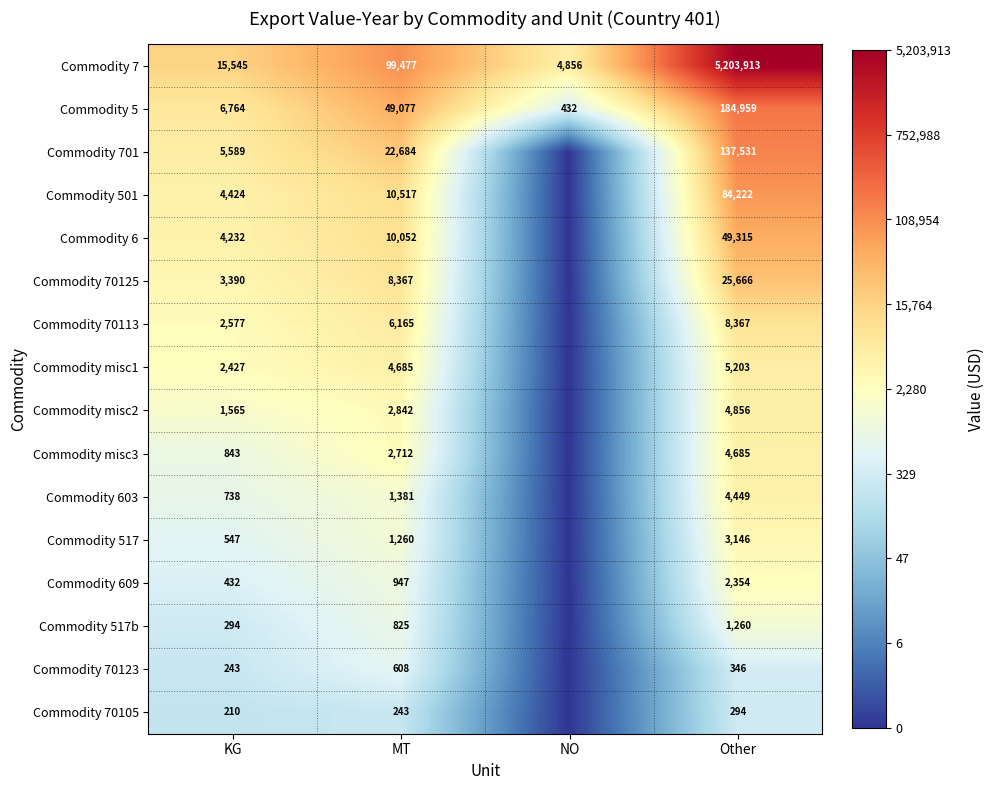

Where is Commodity 7 nearest to the value 2604384?

MT